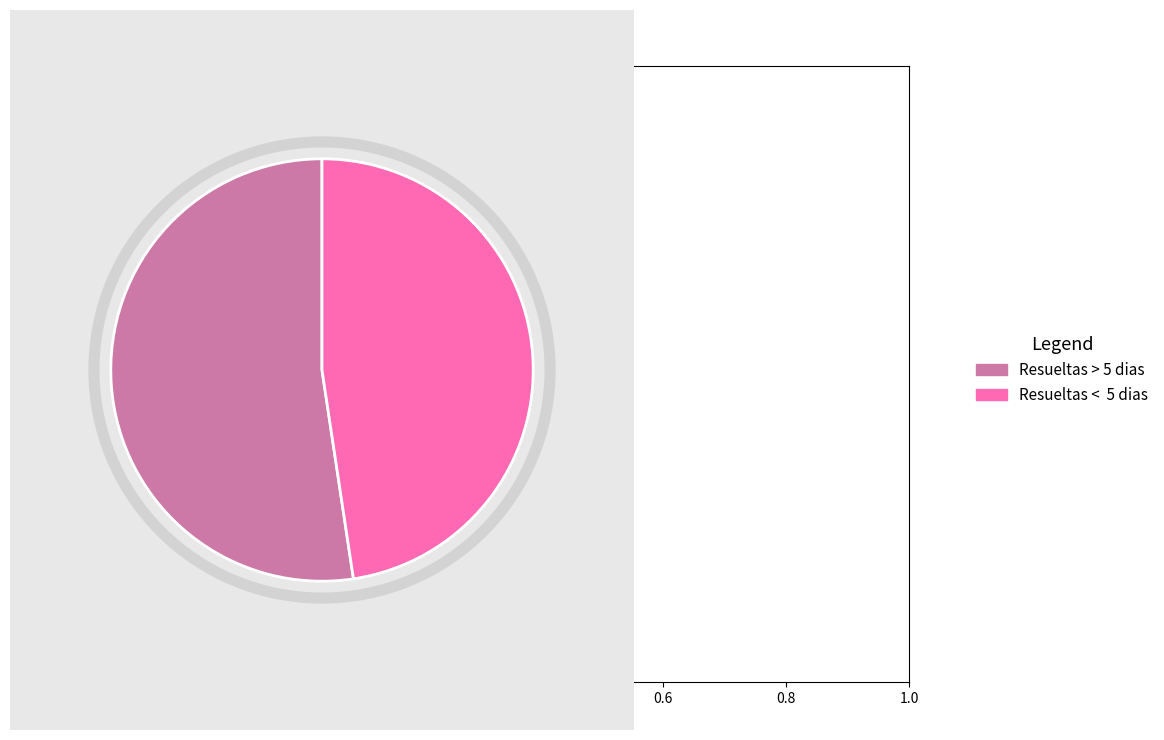

Is there any slice that represents more than half of the pie?

Yes